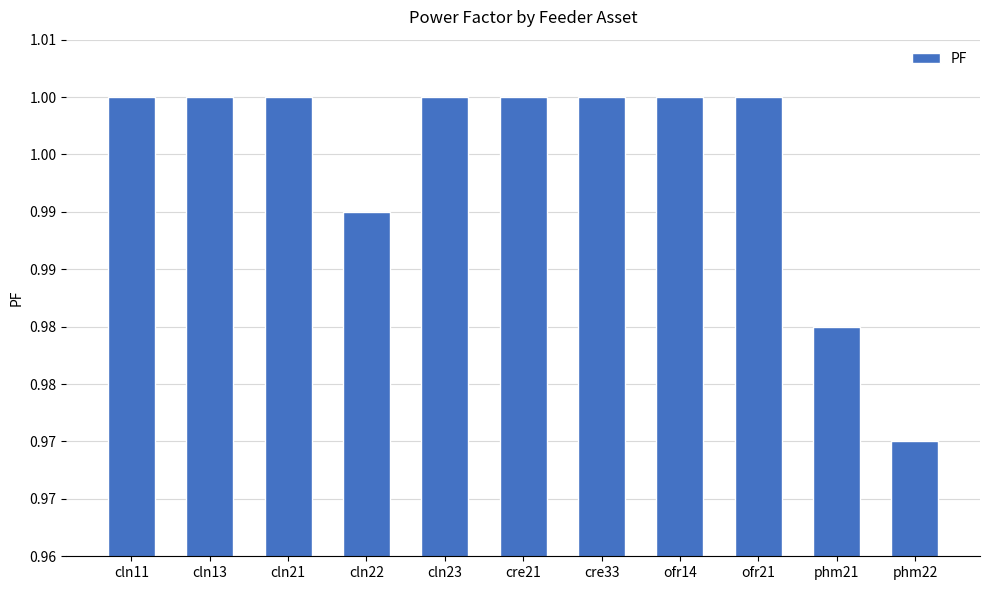

What is the label of the 2nd bar from the left?

cln13